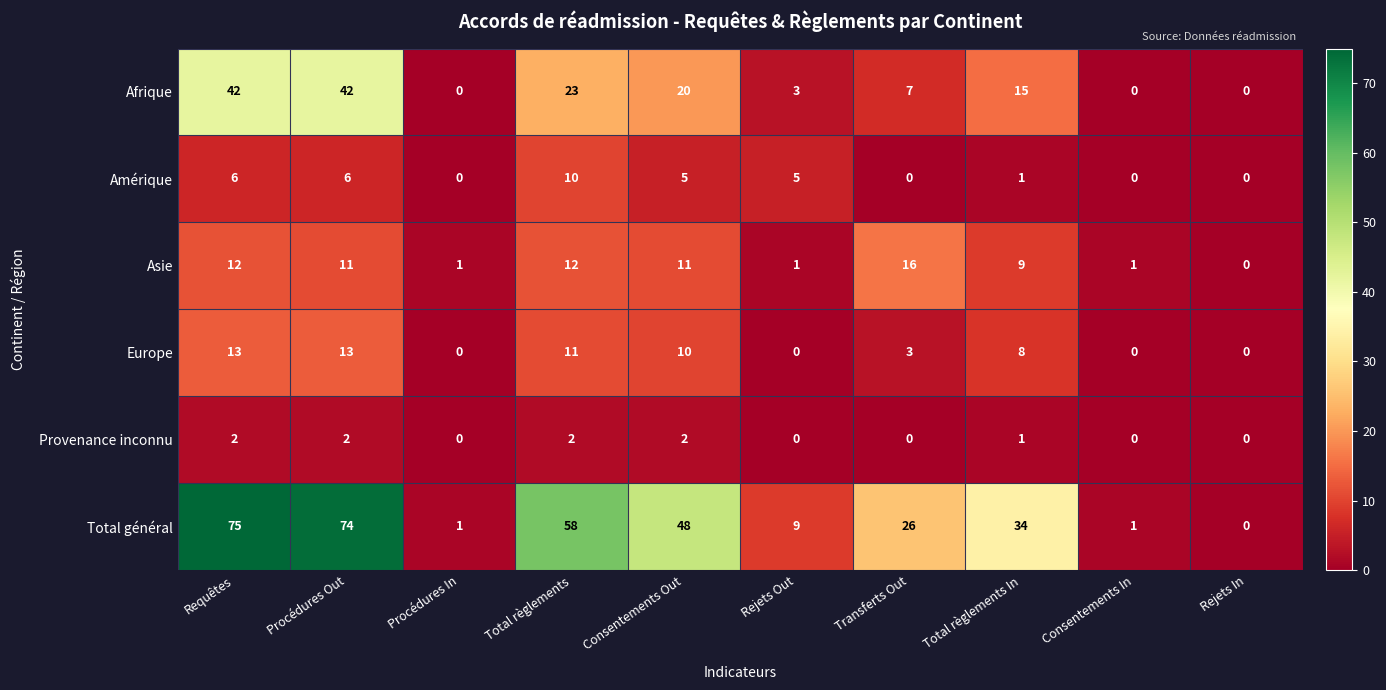

Rank the series by their maximum value, from highest to lowest.

Total général, Afrique, Asie, Europe, Amérique, Provenance inconnu